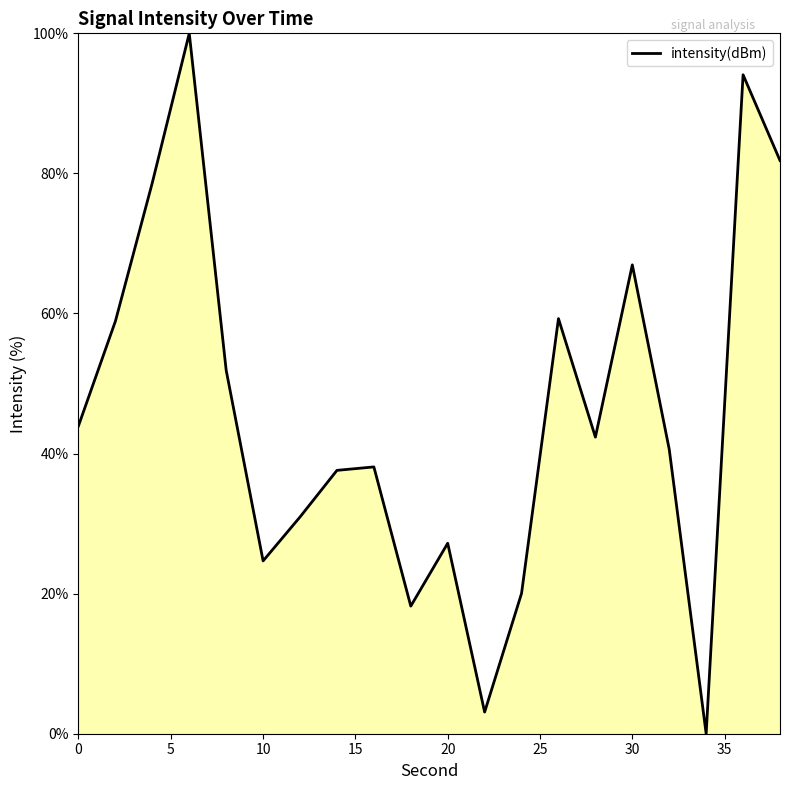

What is the greatest value displayed?

100.0